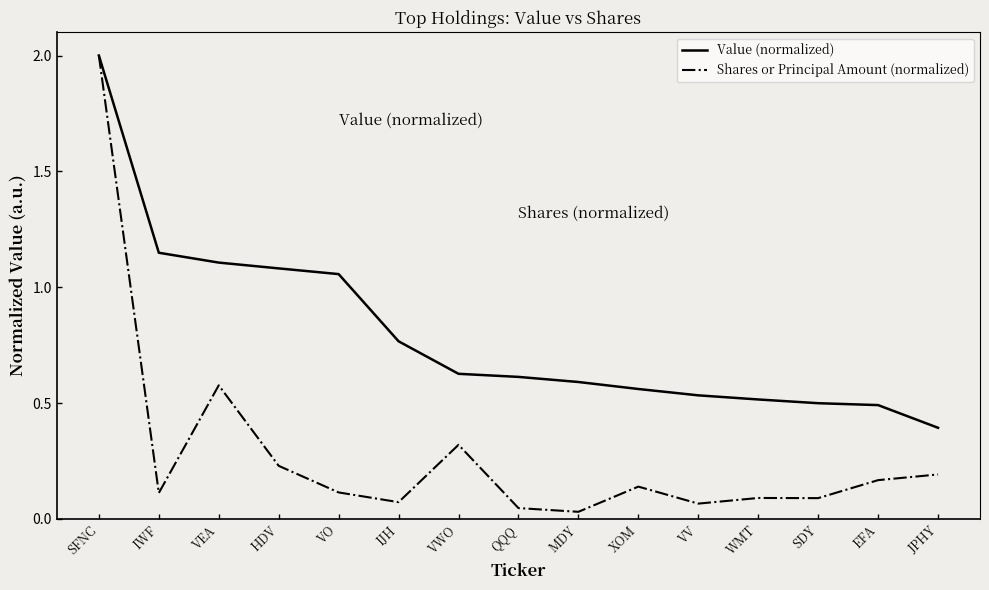

What is the total value across all series at XOM?

0.7